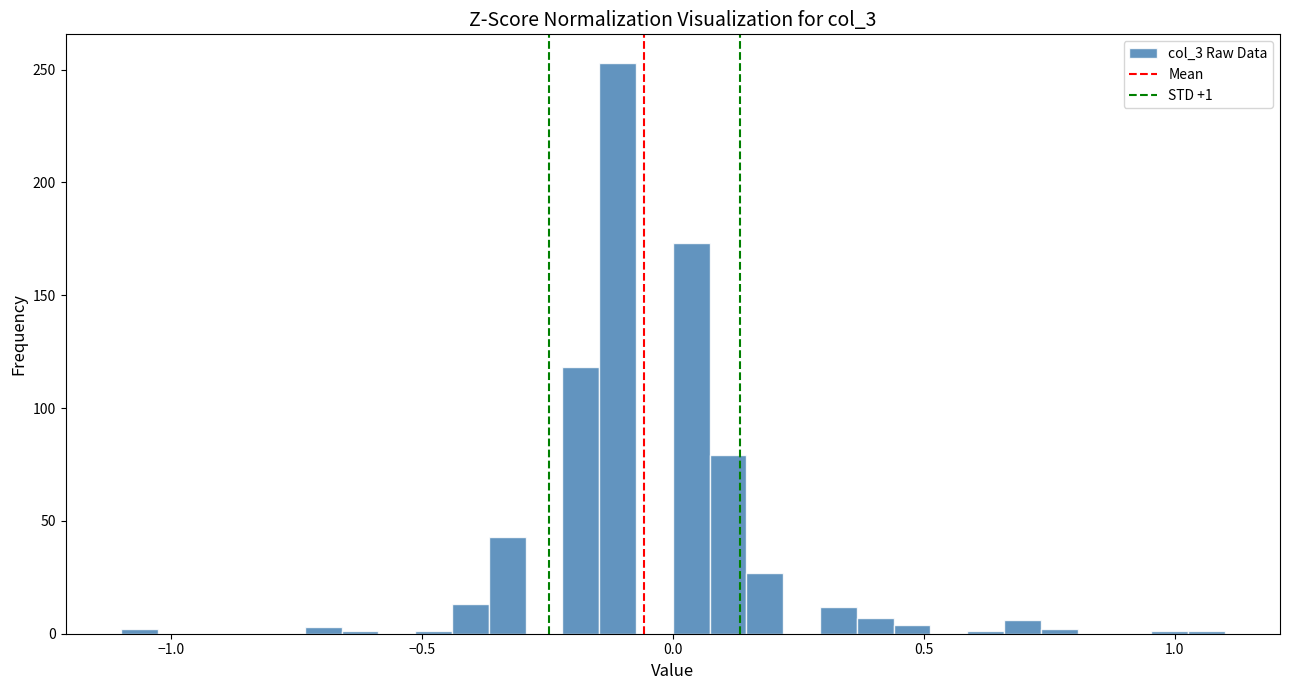

Around what value on the x-axis is the tallest bar? Give the approximate position of its centre, as read against the axis.

-0.10